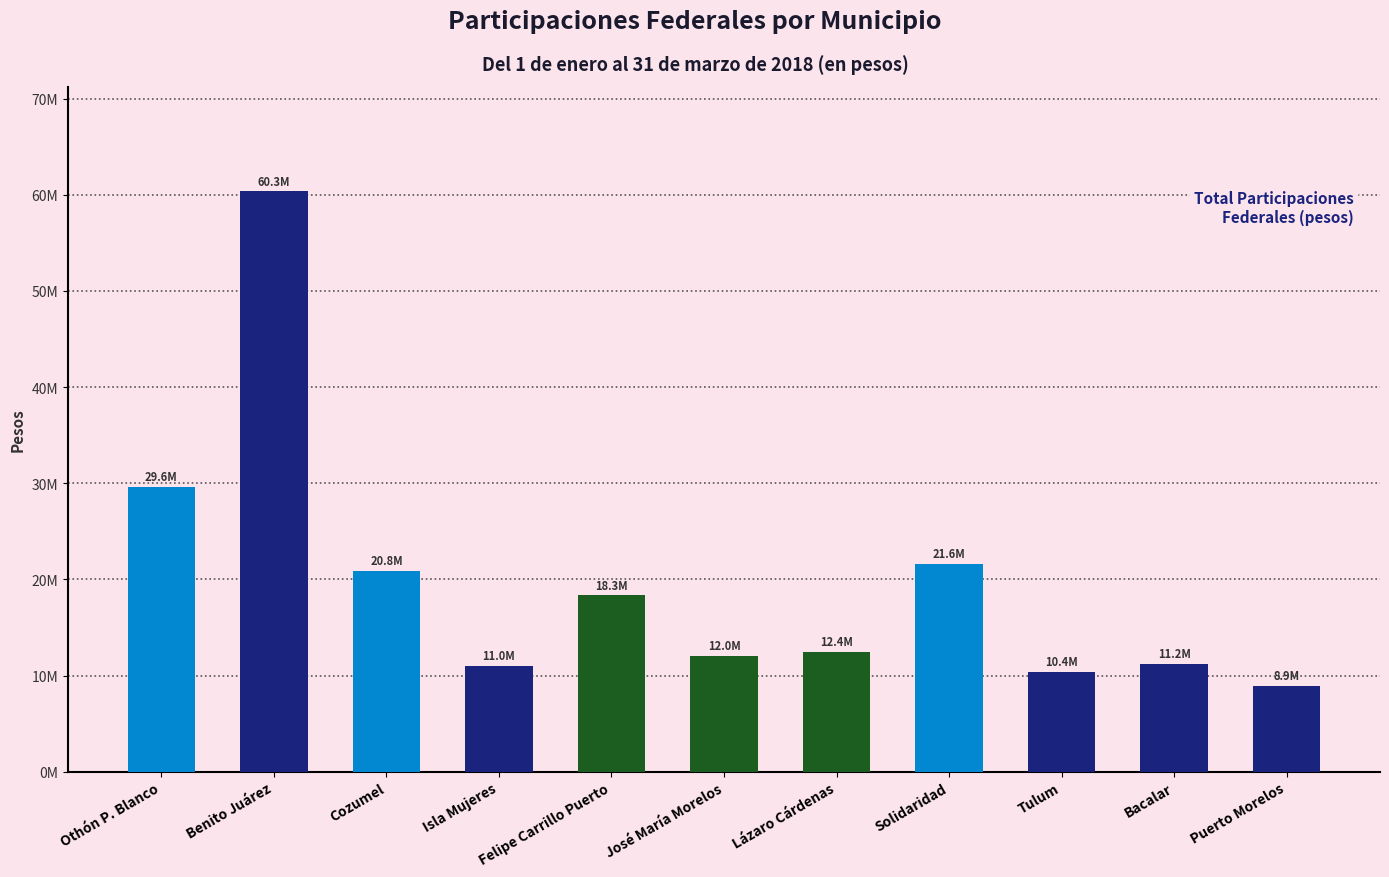

What is the change in value from Felipe Carrillo Puerto to Tulum?

-7976945